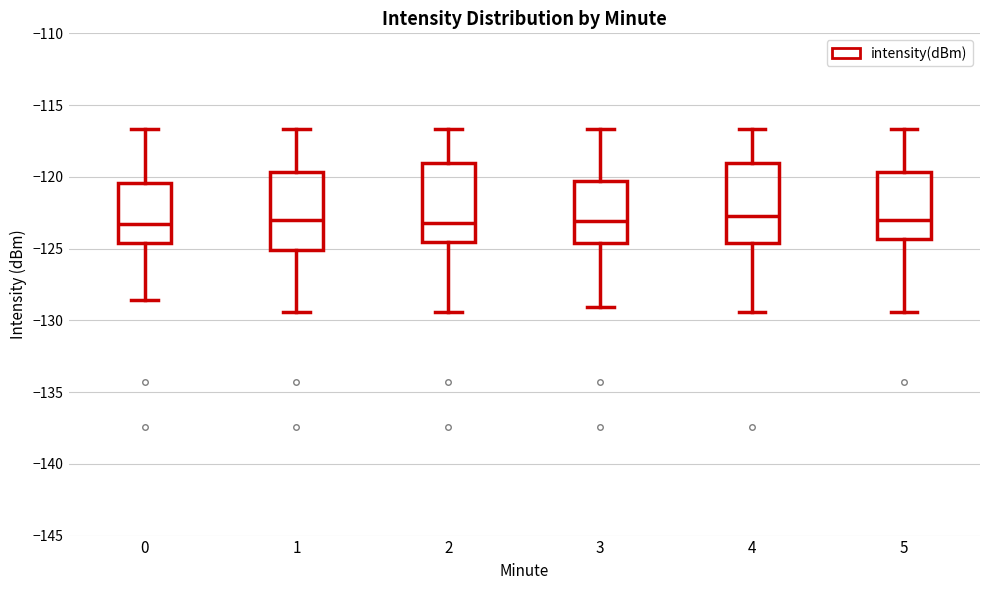

Where is the lower edge of the box at x = 3 on the y-axis? The values are not printed on the chart, so give them approximately, as read against the axis.

-124.5